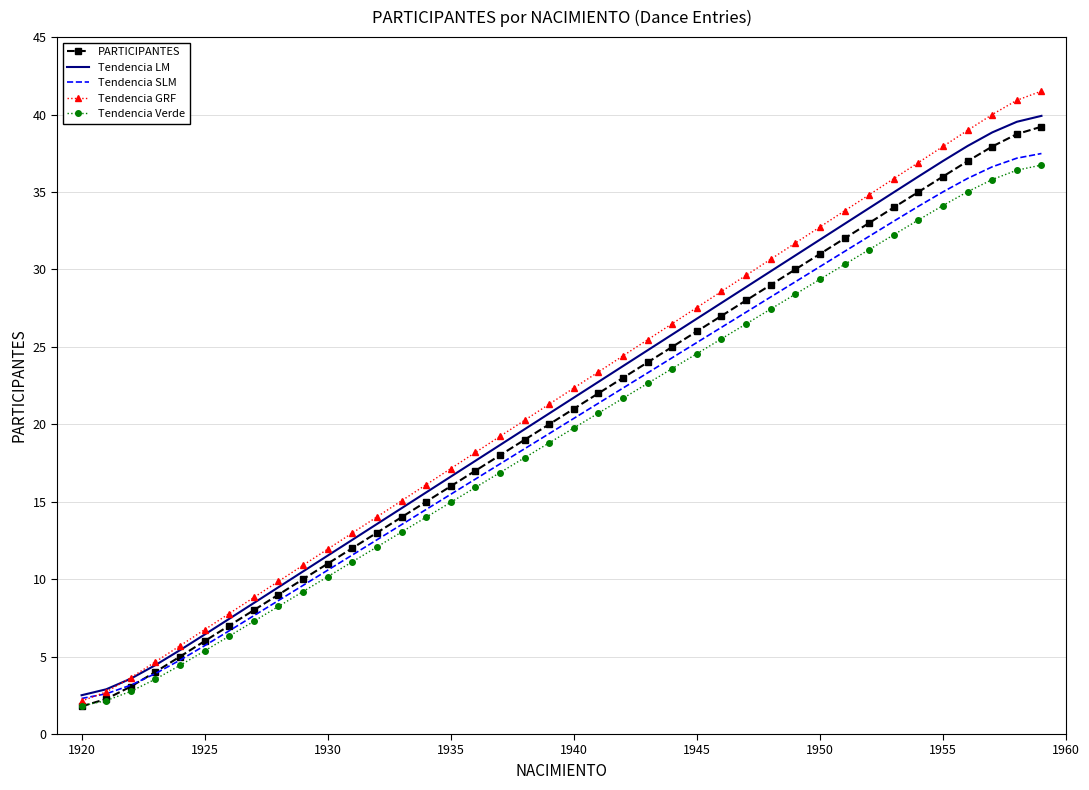

How many series are shown in this chart?

5